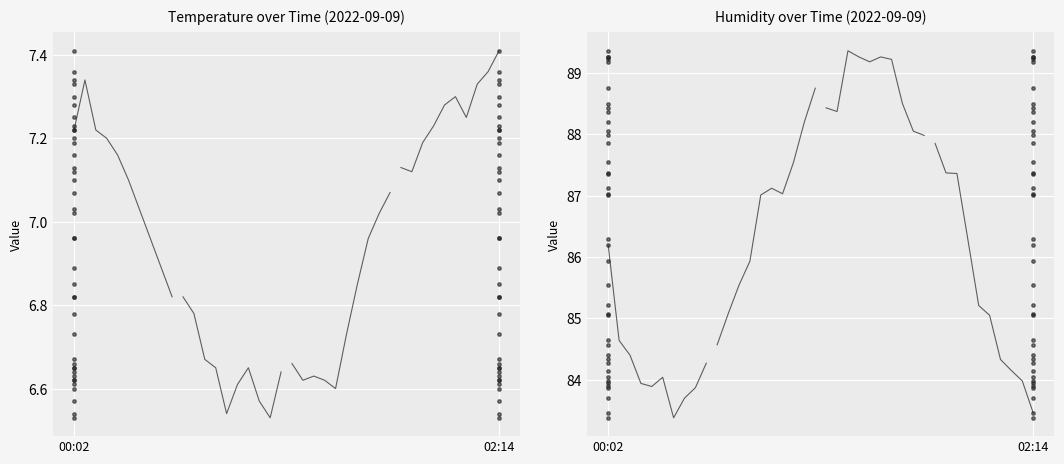

At how many categories does at least one series exceed 56?

40